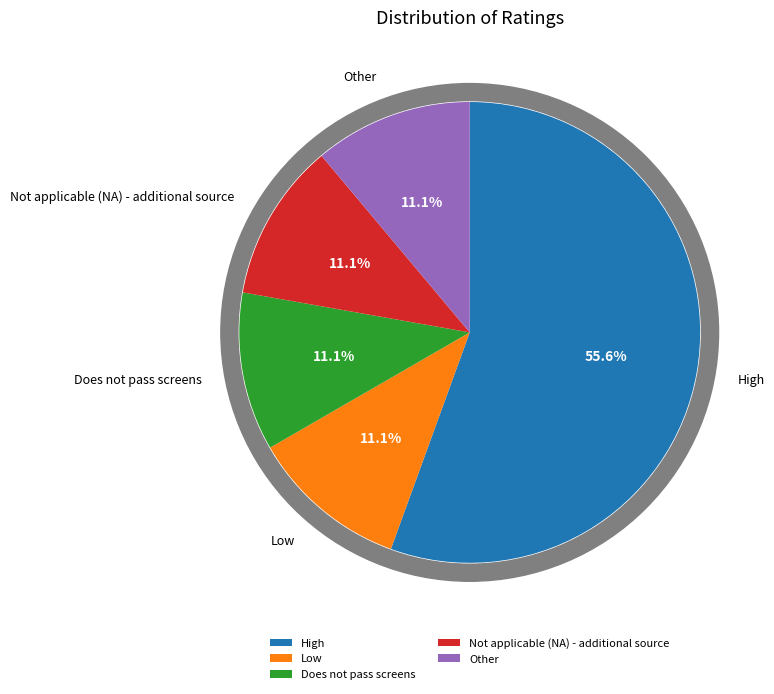

The Does not pass screens slice represents 16% of the pie. True or false?

False